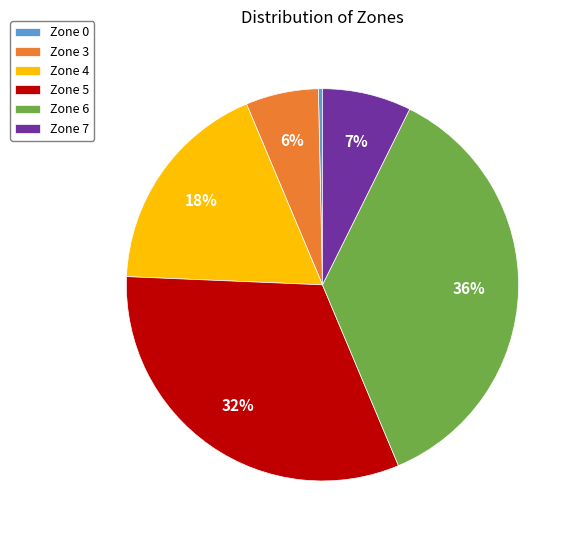

How many segments does this pie chart have?

6